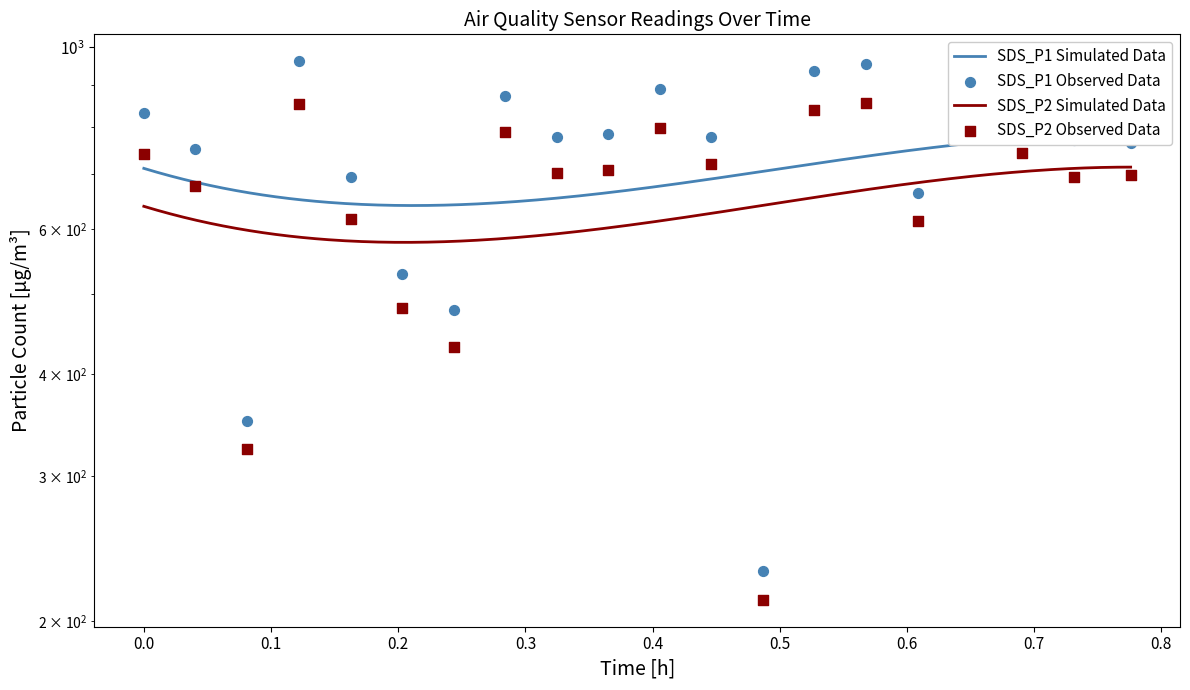

Which series has the largest Y range (max minus min)?

SDS_P1